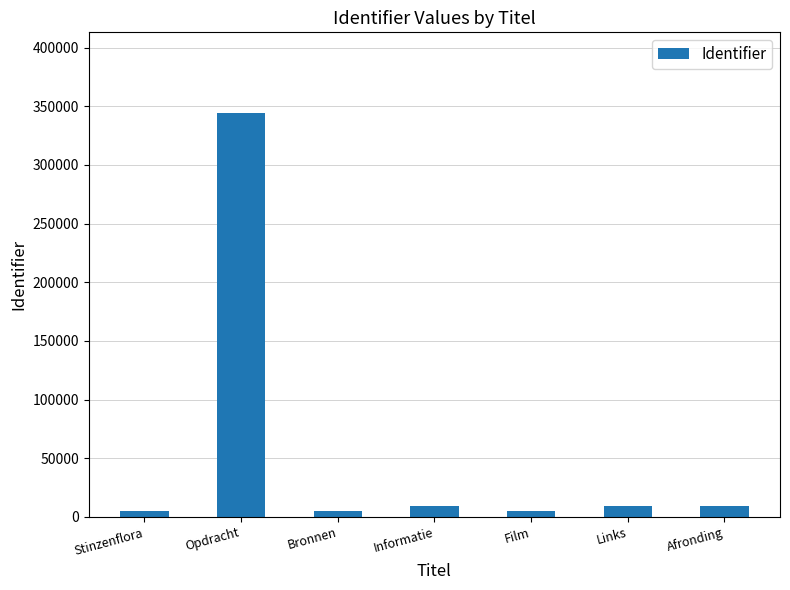

Count the number of categories in the chart.

7